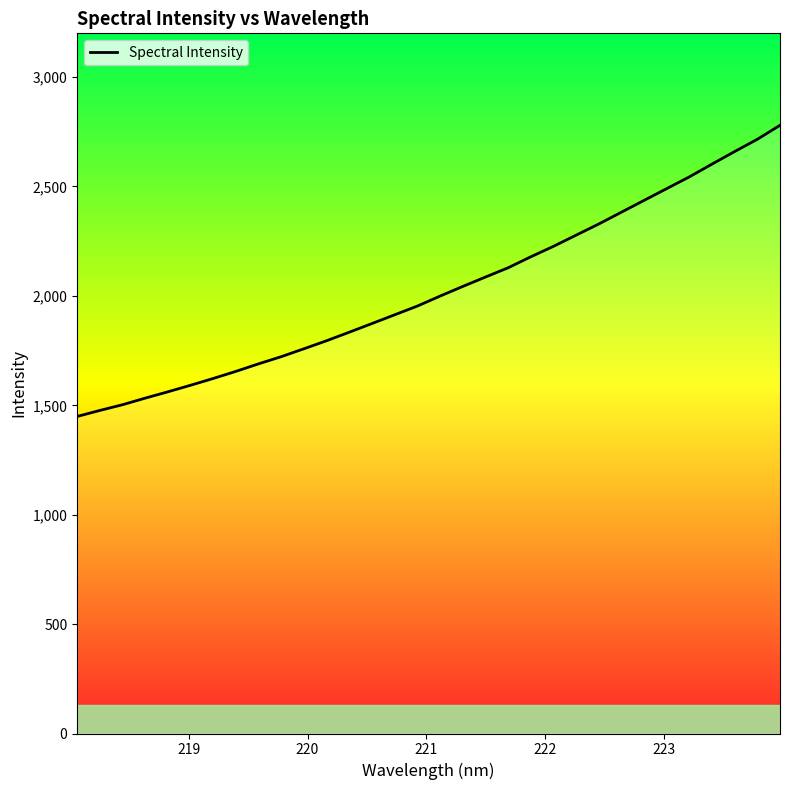

What is the difference between the maximum and minimum values?

1330.7